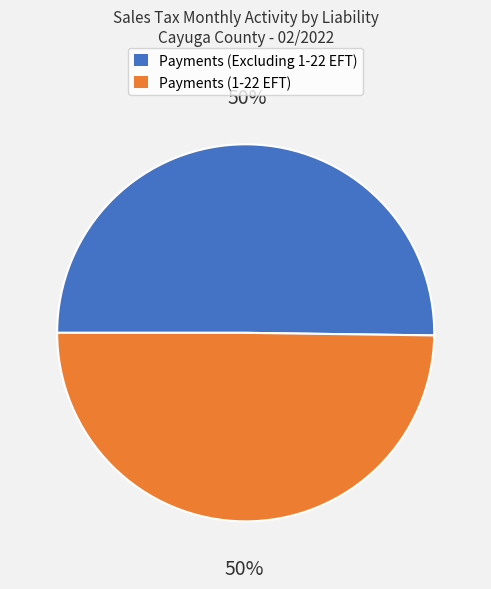

Approximately how many times larger is the value at Payments (Excluding 1-22 EFT) compared to Payments (1-22 EFT)?

1.0